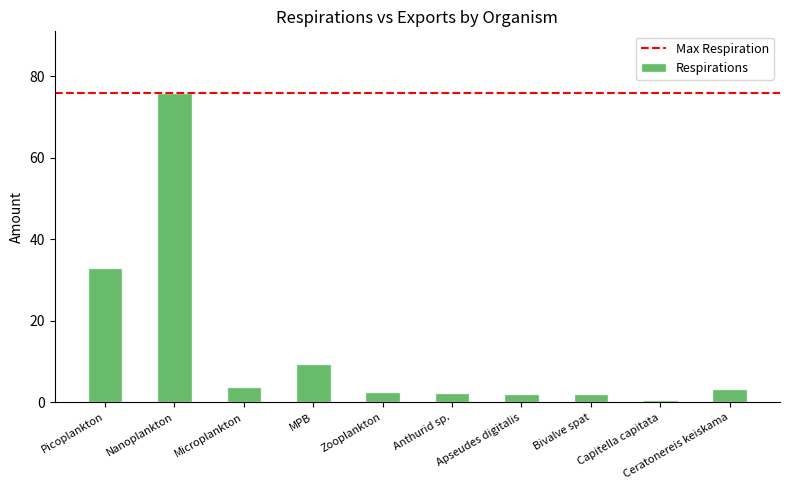

What is the label of the 4th bar from the left?

MPB